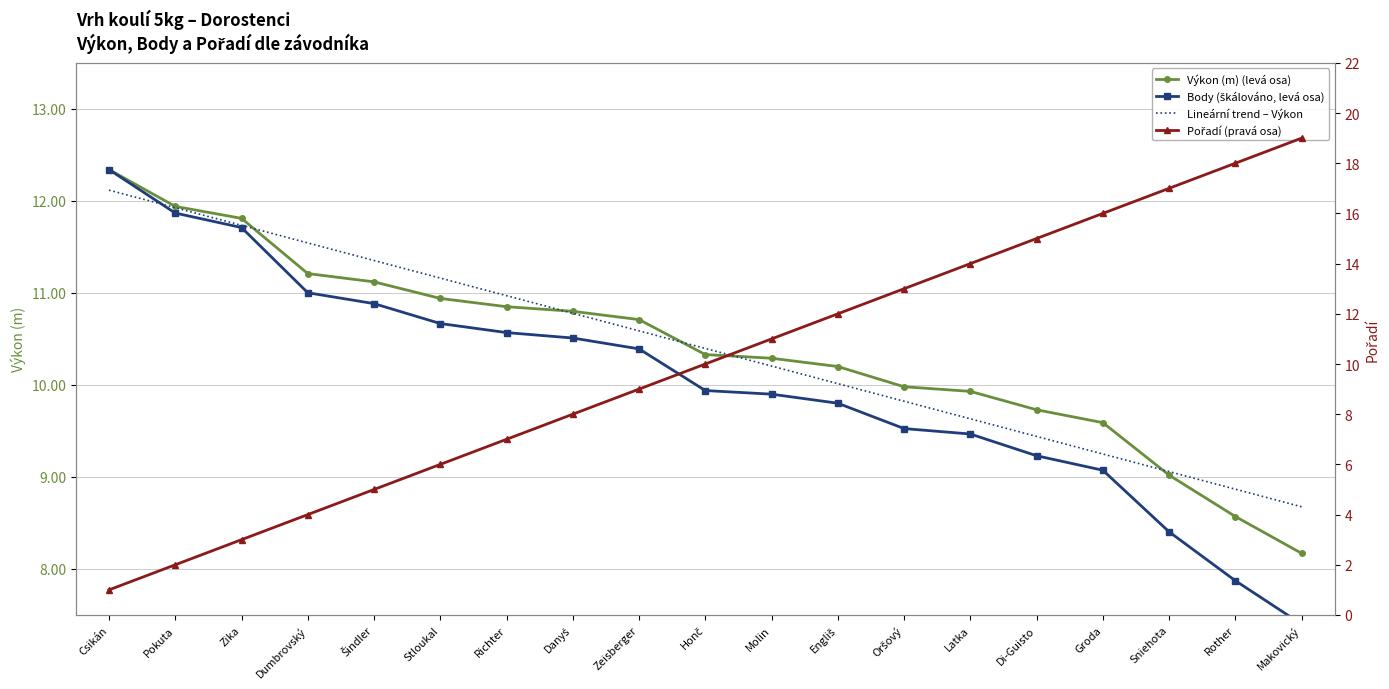

True or false: Pořadí (pravá osa) has a value of 6.1 at Honč.

False